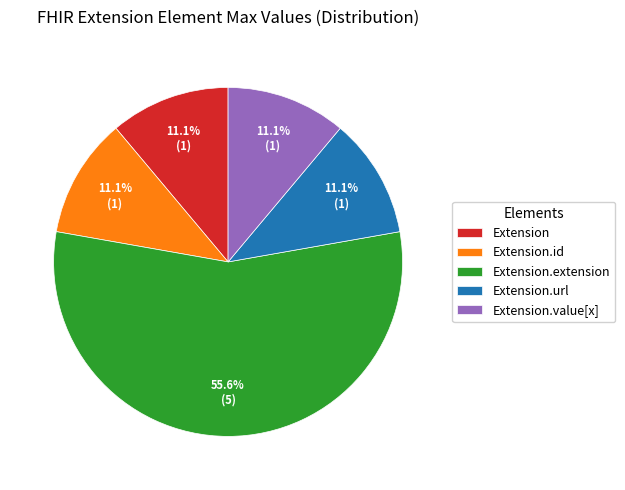

Which slice is the largest?

Extension.extension